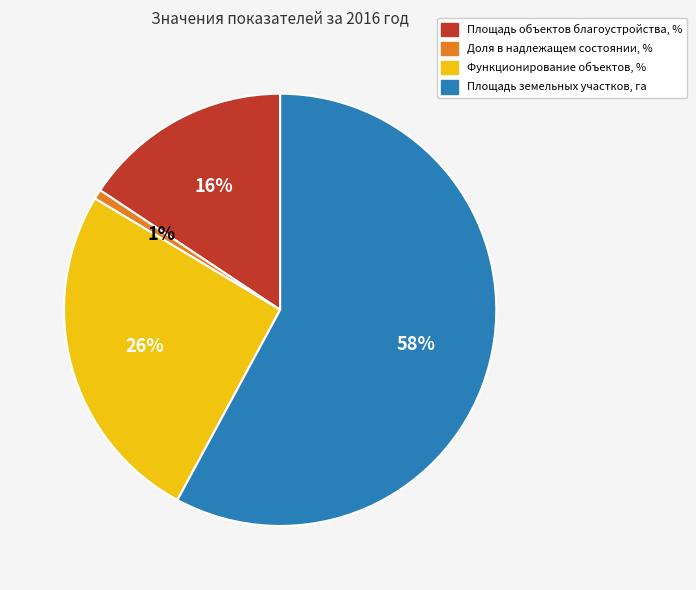

Is there a majority slice in this chart?

Yes